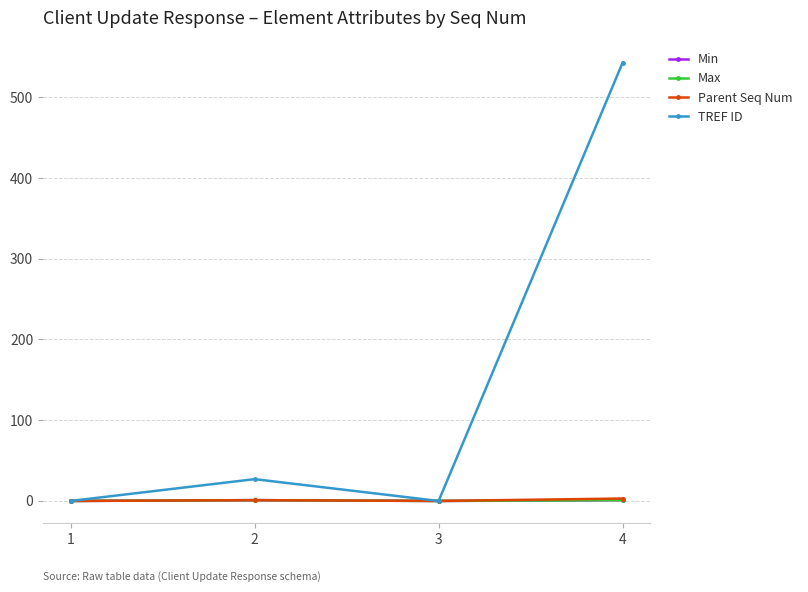

Count the Parent Seq Num values in the range 0 to 3.

4